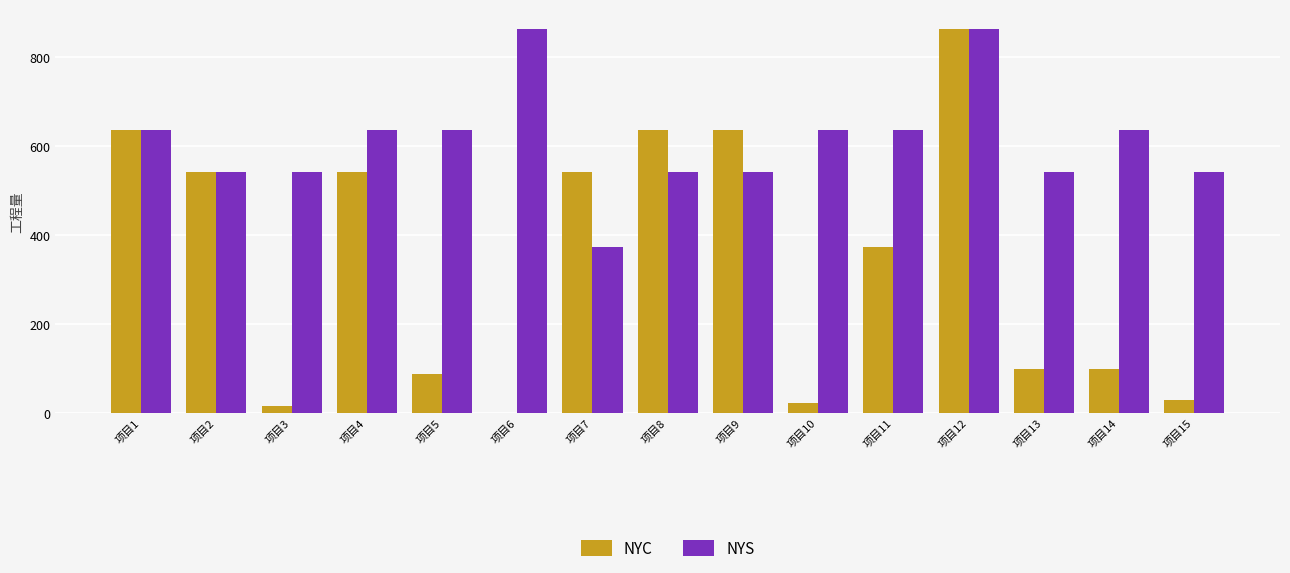

How many data points in NYS are above 636?

8